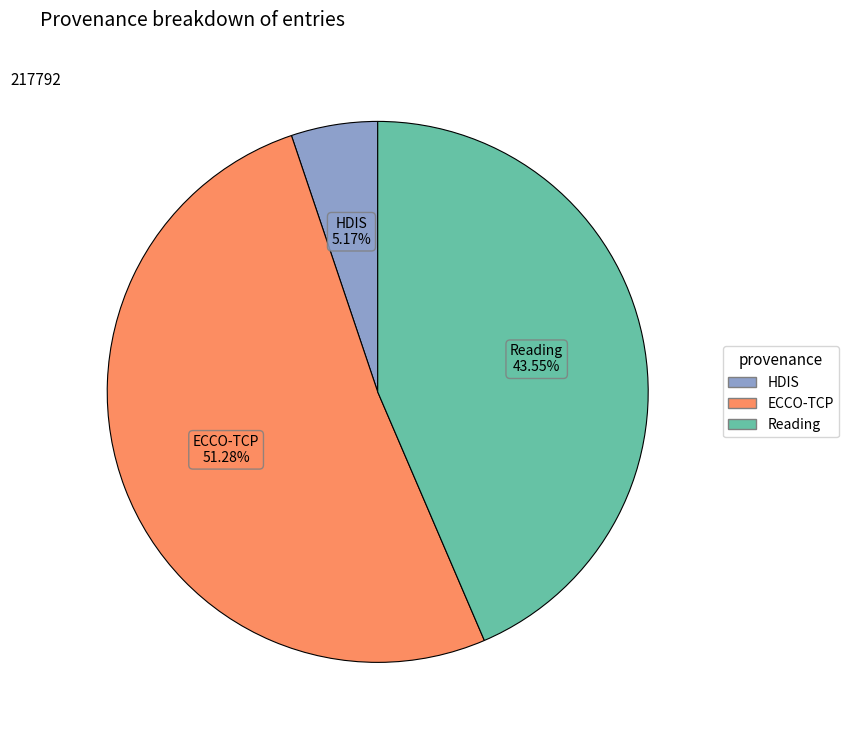

How many slices are in this pie chart?

3